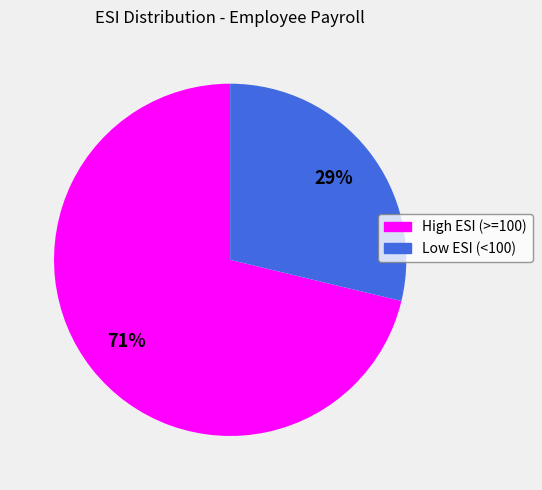

How many segments does this pie chart have?

2